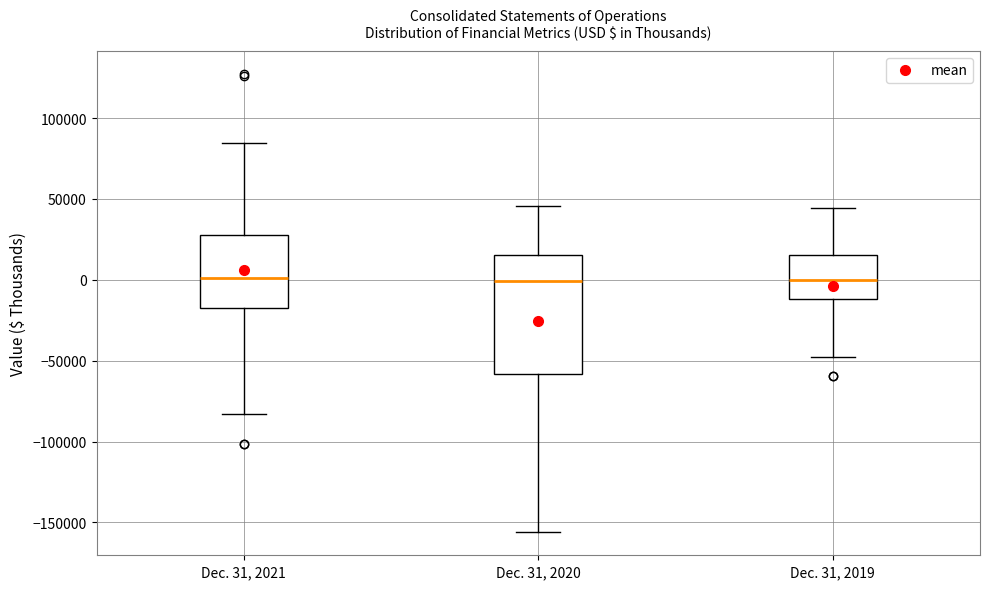

Which box is the tallest, from its lower edge to its upper edge?

Dec. 31, 2020